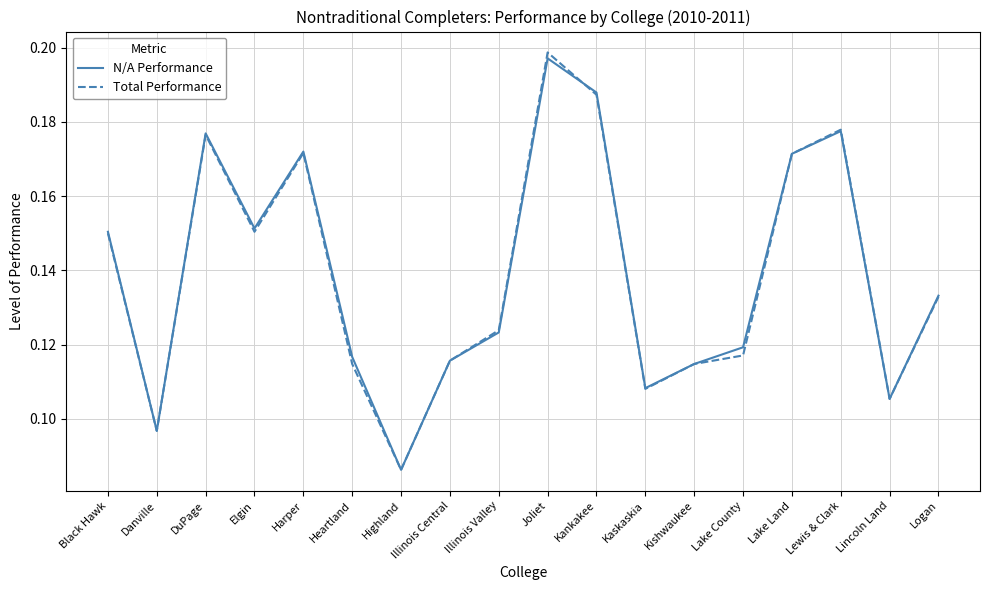

The value of Total Performance at DuPage is 0.1. True or false?

False